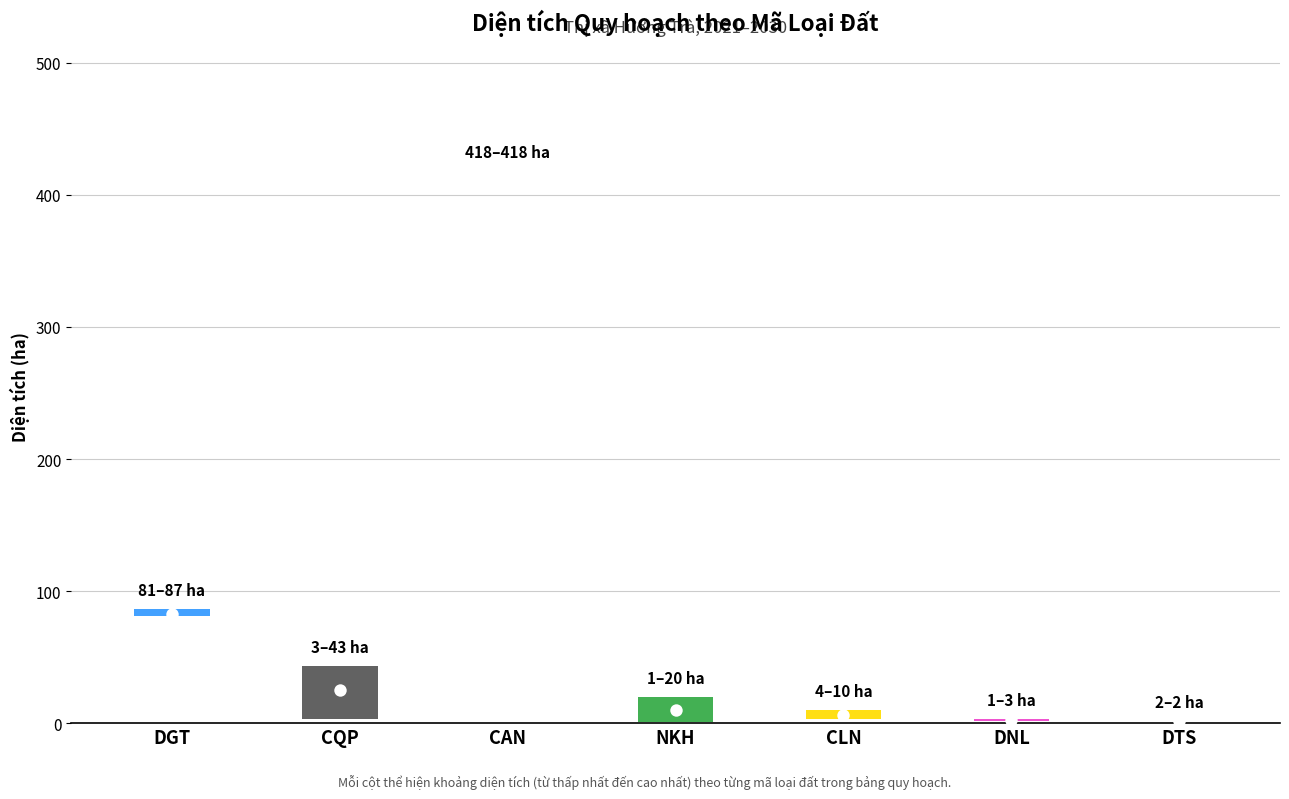

Which series has the largest Y range (max minus min)?

Quy hoach (ha)